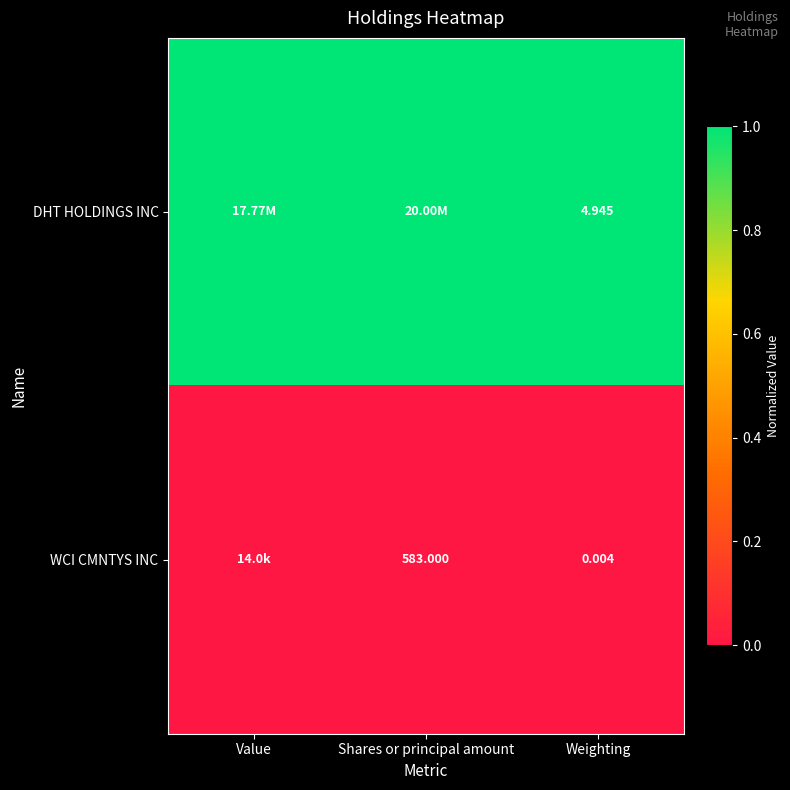

The value of DHT HOLDINGS INC at Value is 2. True or false?

False